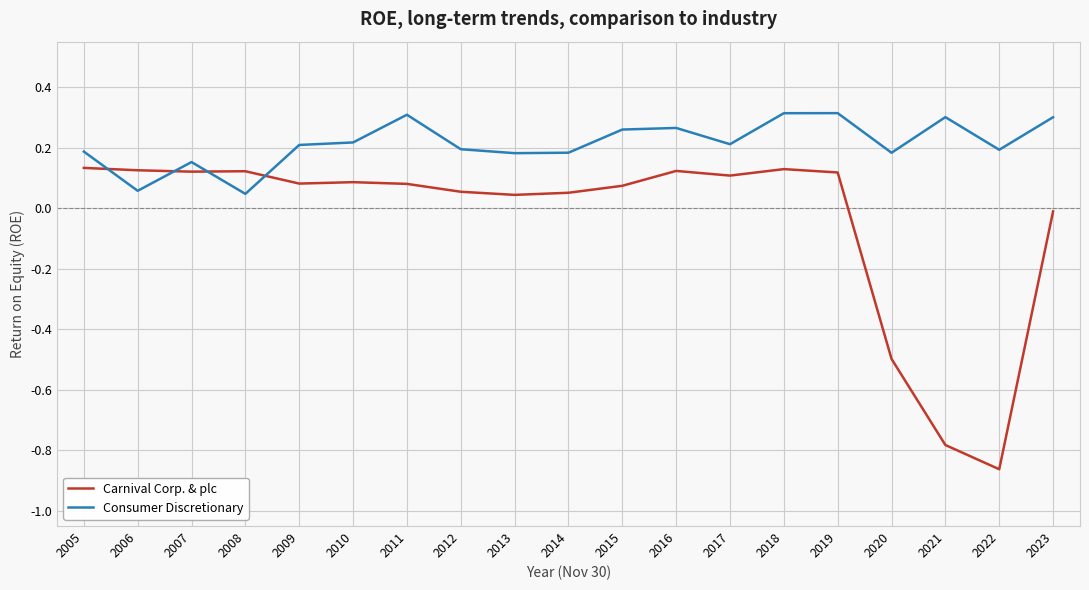

Which series has the largest range (max minus min)?

Carnival Corp. & plc